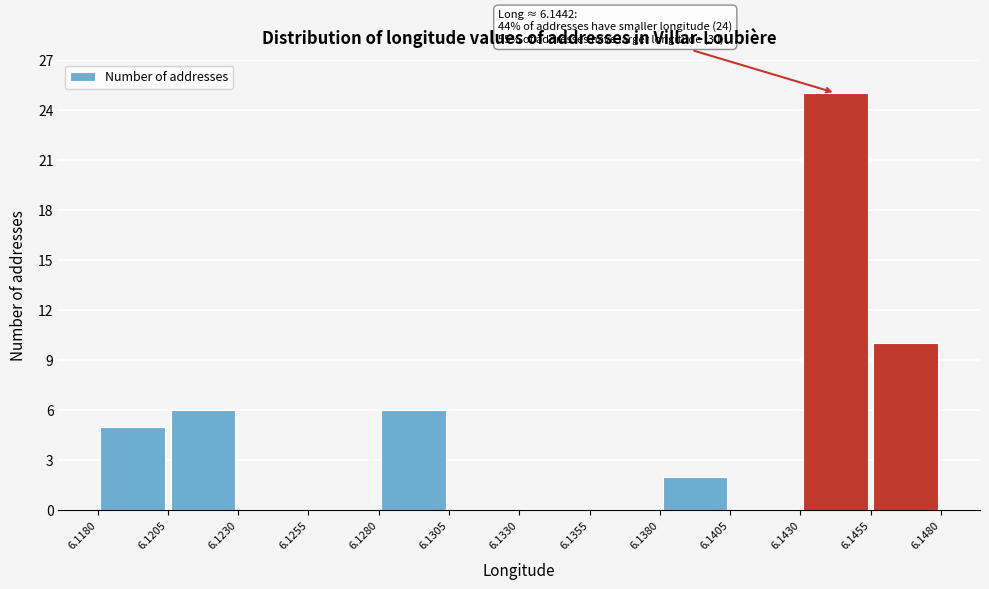

Which range on the x-axis has the tallest bar?

6.1430 to 6.1455